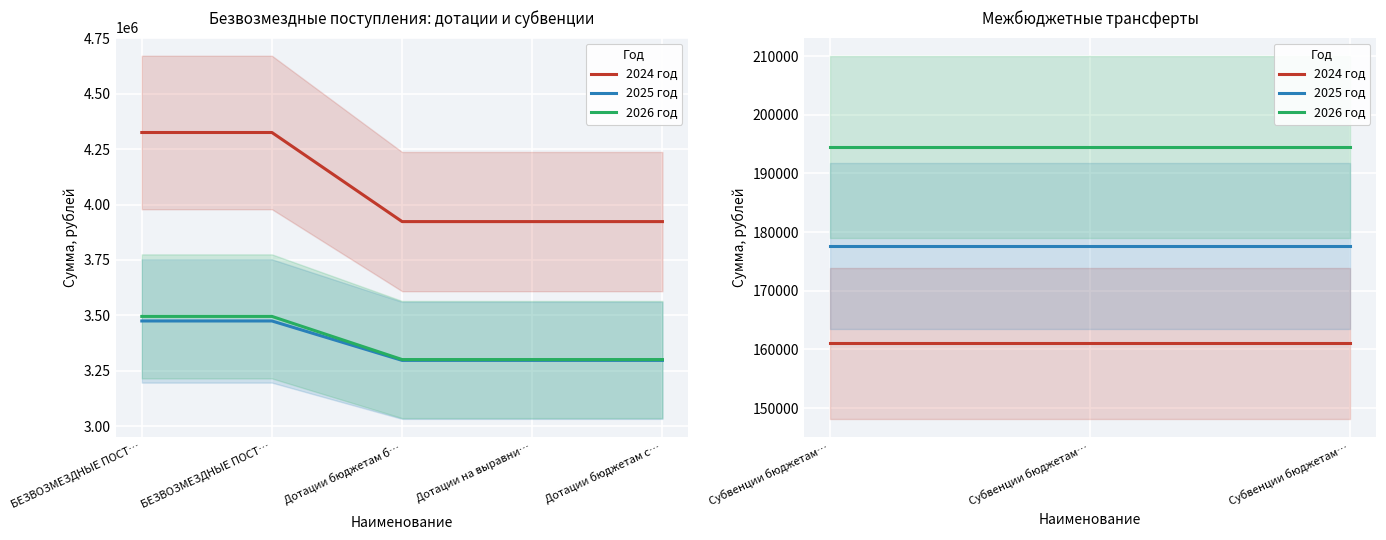

How many distinct data groups are displayed?

3